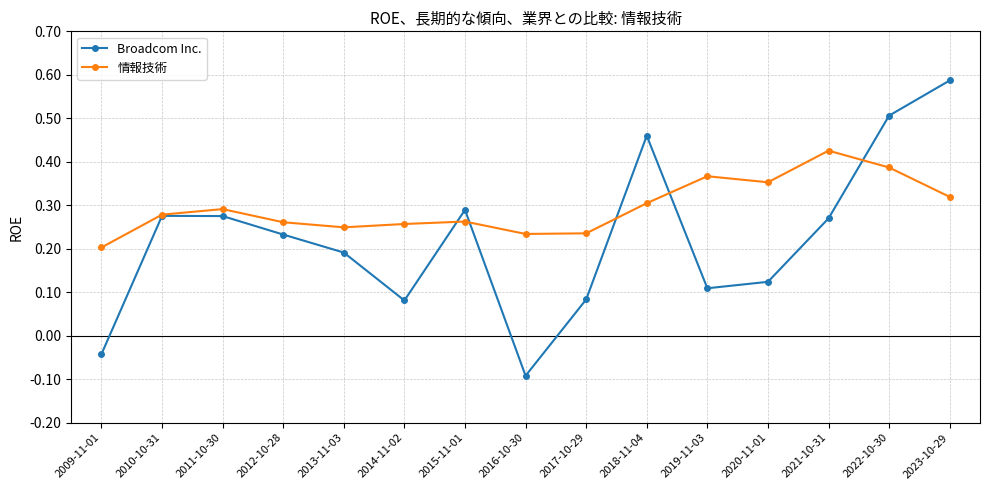

Does the chart have visible grid lines?

Yes